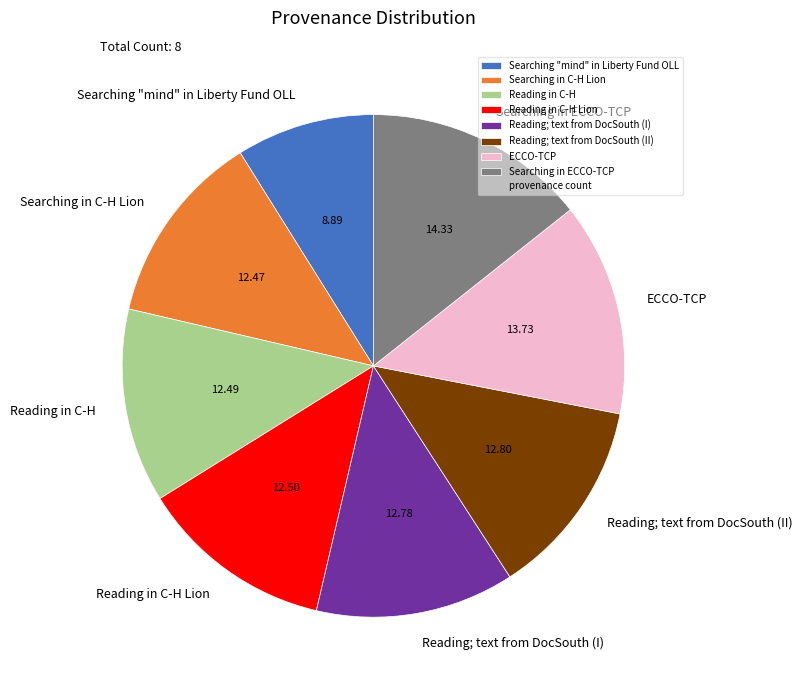

Combined, do Reading in C-H and Reading; text from DocSouth (I) account for over 50%?

No